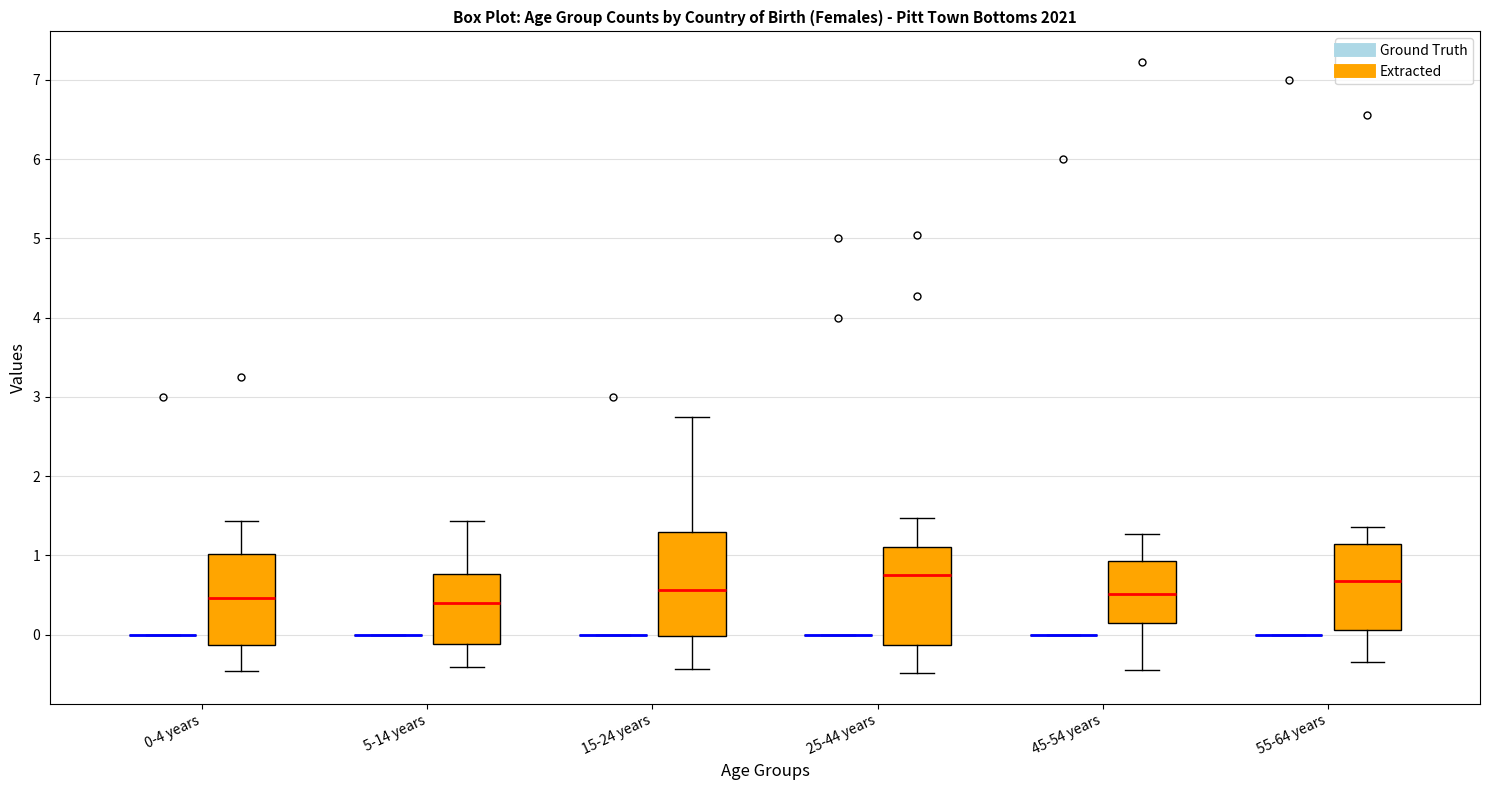

Reading left to right, transcribe this box plot: for each box, give where its median line is, the range the box spans, and where its two whiskers end, as read against the y-axis. The values are not printed on the chart, so give them approximately, as read against the axis.

0-4 years (Ground Truth): box collapsed to a line at 0.0, whiskers 0.0 to 0.0
0-4 years (Extracted): median 0.5, box -0.1 to 1.0, whiskers -0.5 to 1.4
5-14 years (Ground Truth): box collapsed to a line at 0.0, whiskers 0.0 to 0.0
5-14 years (Extracted): median 0.4, box -0.1 to 0.8, whiskers -0.4 to 1.4
15-24 years (Ground Truth): box collapsed to a line at 0.0, whiskers 0.0 to 0.0
15-24 years (Extracted): median 0.6, box 0.0 to 1.3, whiskers -0.4 to 2.7
25-44 years (Ground Truth): box collapsed to a line at 0.0, whiskers 0.0 to 0.0
25-44 years (Extracted): median 0.7, box -0.1 to 1.1, whiskers -0.5 to 1.5
45-54 years (Ground Truth): box collapsed to a line at 0.0, whiskers 0.0 to 0.0
45-54 years (Extracted): median 0.5, box 0.1 to 0.9, whiskers -0.4 to 1.3
55-64 years (Ground Truth): box collapsed to a line at 0.0, whiskers 0.0 to 0.0
55-64 years (Extracted): median 0.7, box 0.1 to 1.1, whiskers -0.3 to 1.4